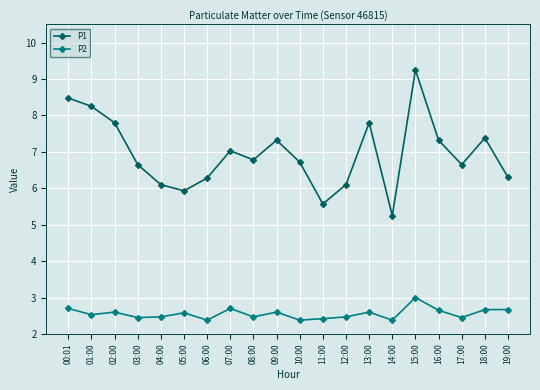

List the series in order of their peak value, lowest first.

P2, P1